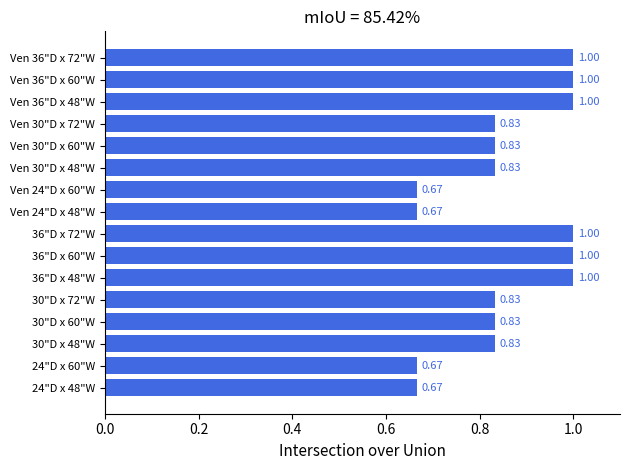

Approximately how many times larger is the value at Ven 36"D x 48"W compared to 36"D x 72"W?

1.0